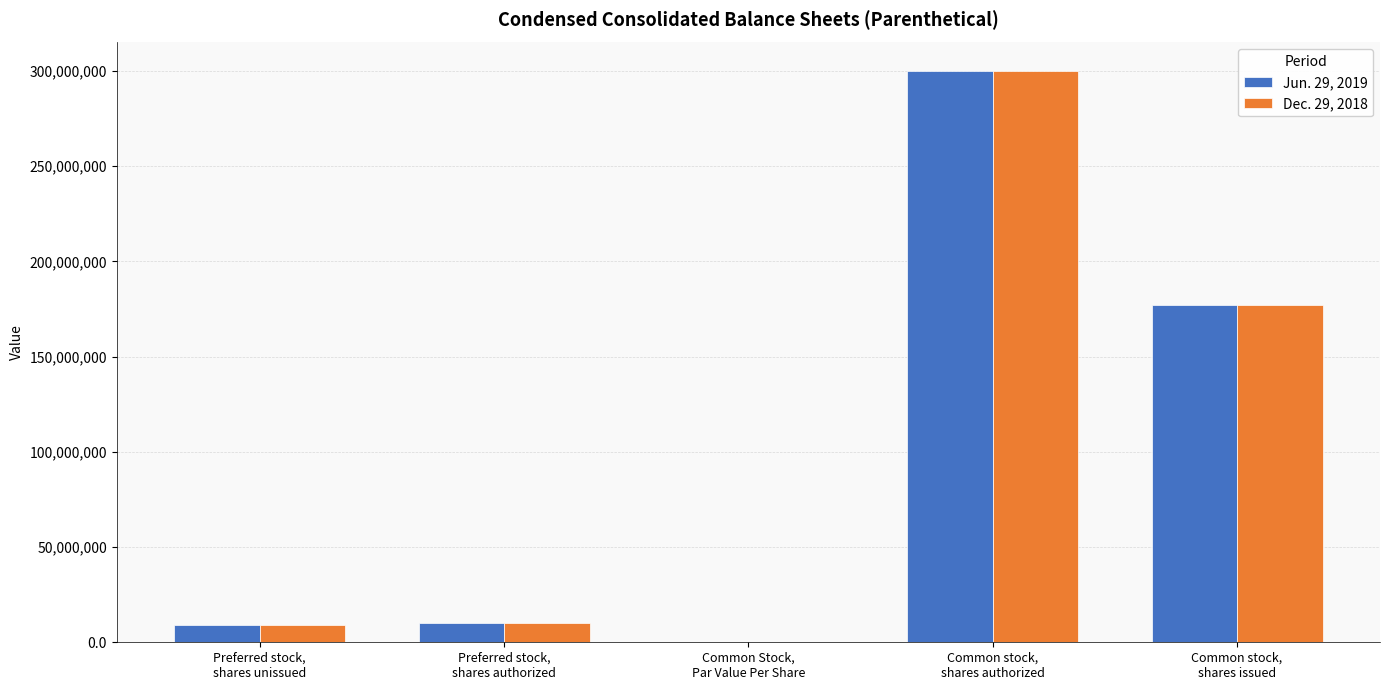

What is the sum of all Jun. 29, 2019 values?

496152740.5